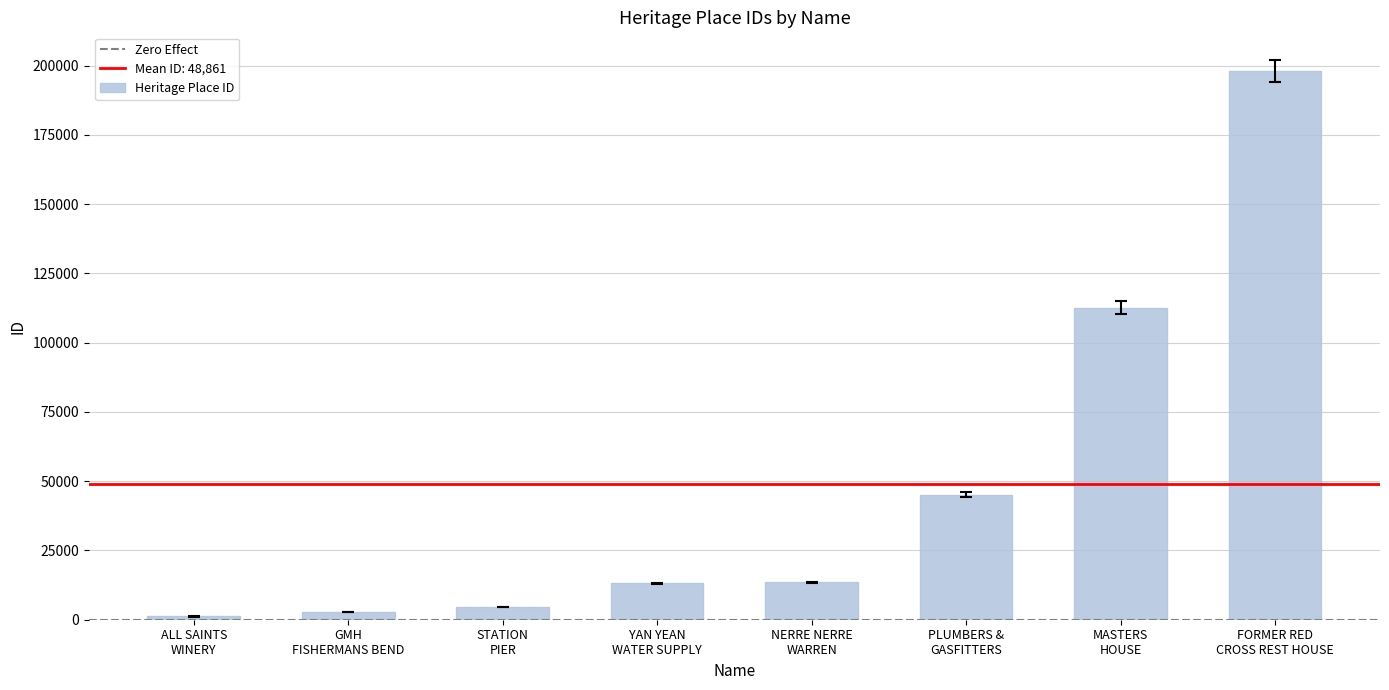

What is the value of the 2nd bar from the left?

2882